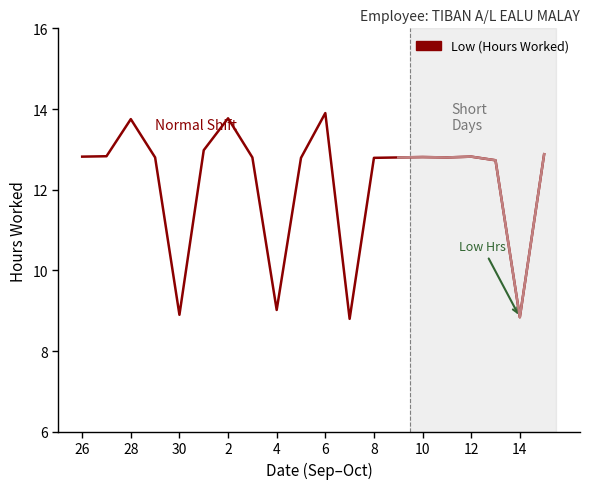

What is the sum of all values?

243.6